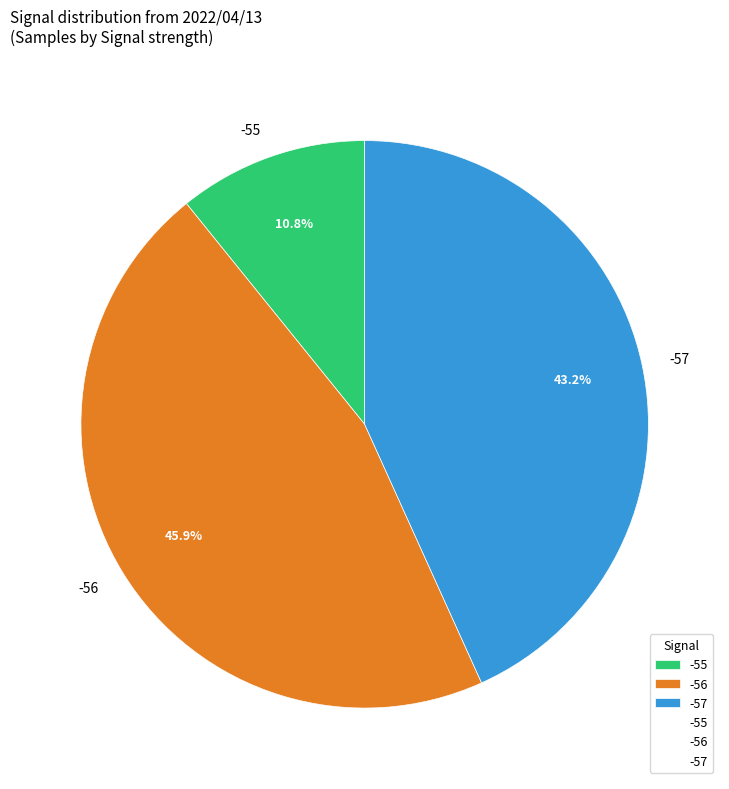

Is there a majority slice in this chart?

No